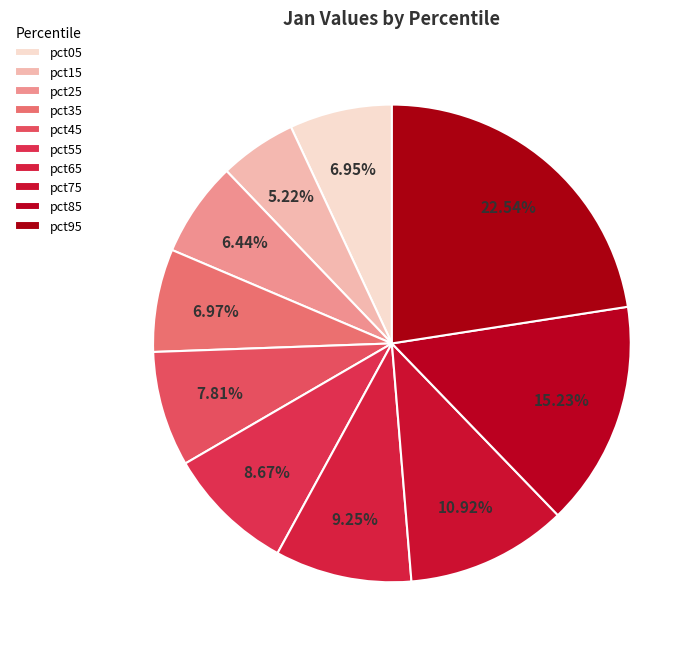

How many slices are in this pie chart?

10